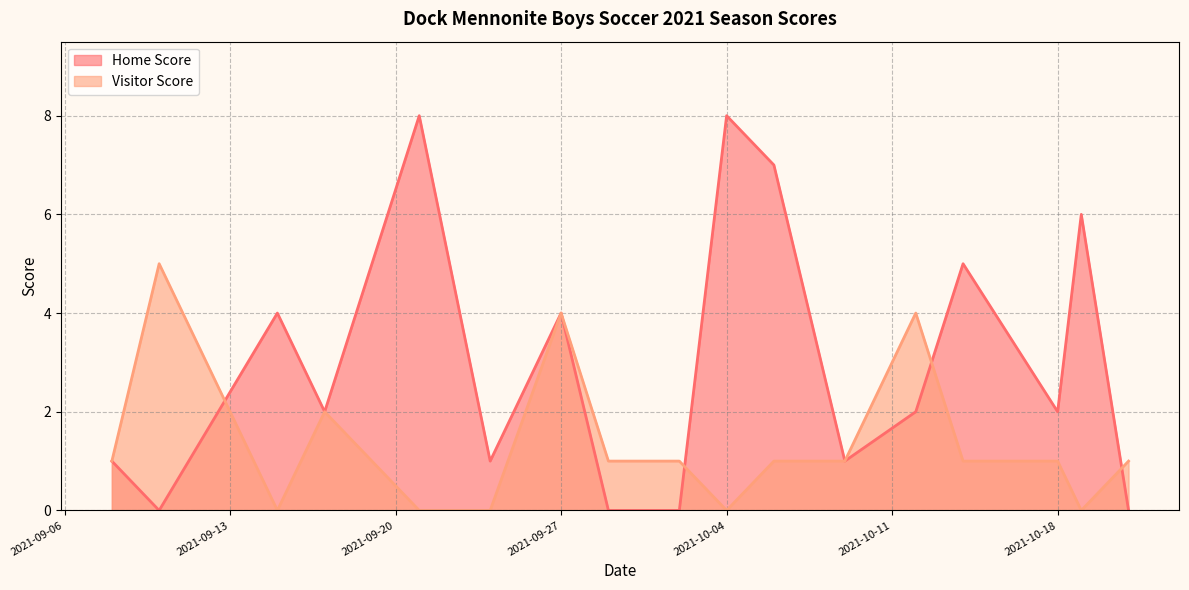

List the series in order of their peak value, highest first.

Home Score, Visitor Score